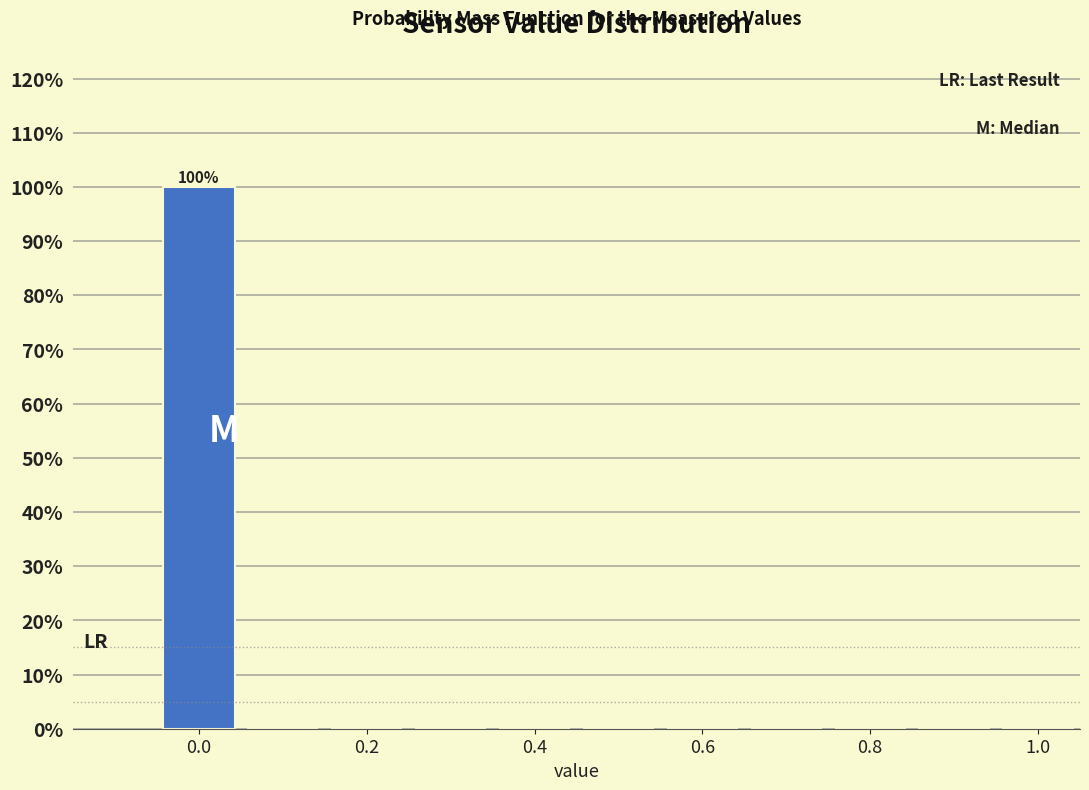

Which range on the x-axis has the tallest bar?

-0.05 to 0.05